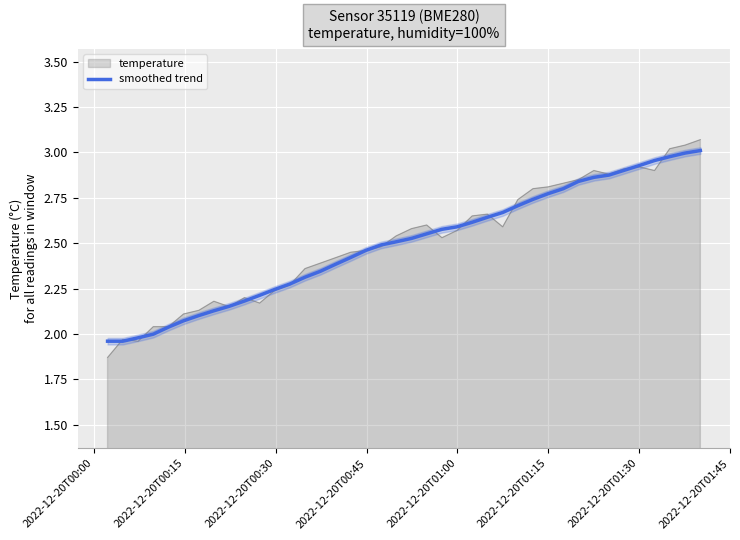

How many lines are shown in the chart?

1